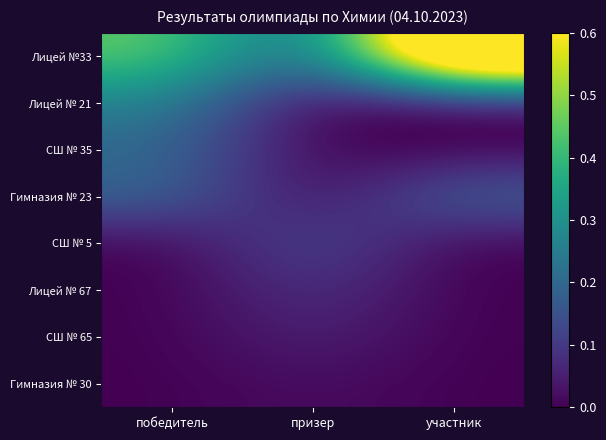

Which has a higher value, участник or победитель?

участник